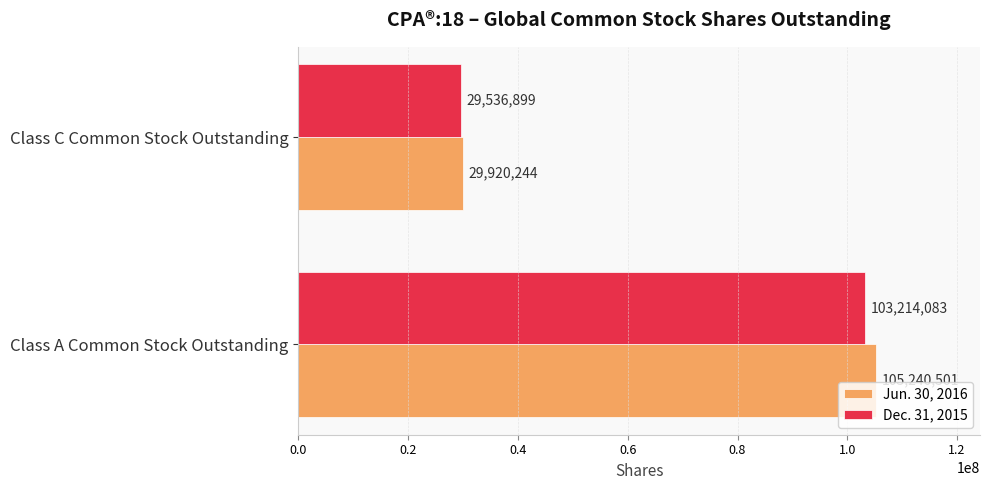

Where is Jun. 30, 2016 nearest to the value 67580372?

Class C Common Stock Outstanding